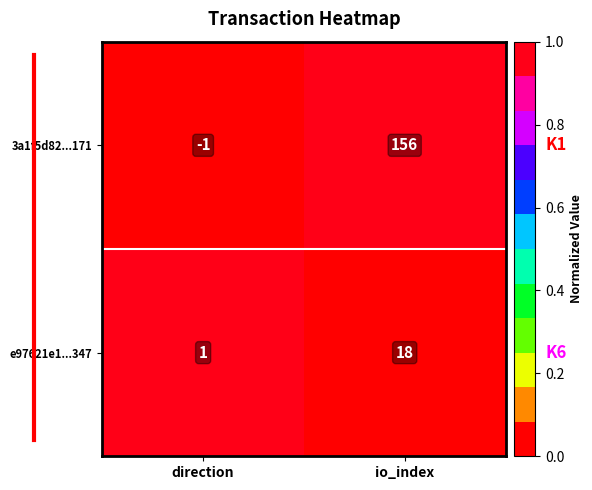

What is the maximum value shown in the chart?

156